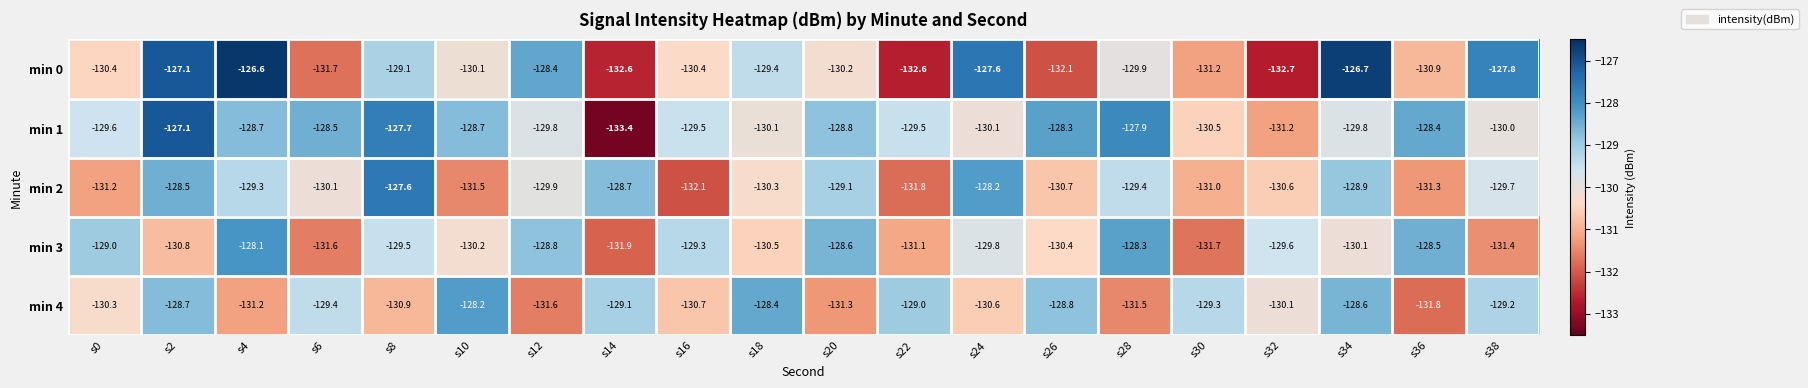

What is the total value across all series at s4?

-643.9